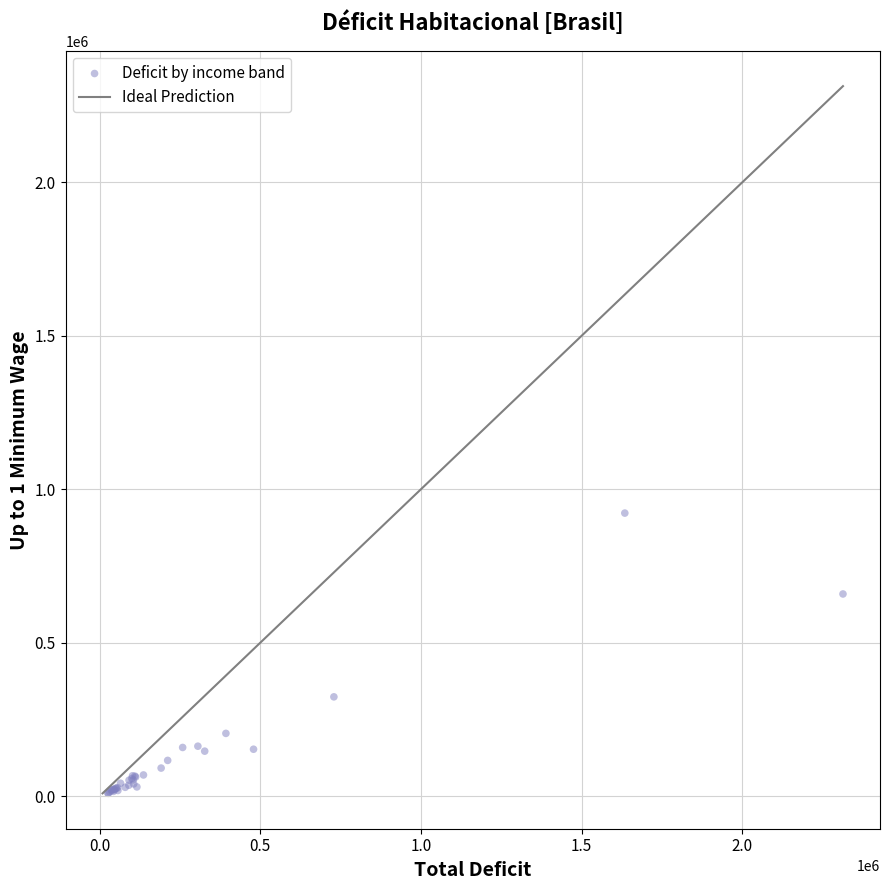

What Y value in the scatter plot is closest to 465446?

323264.5